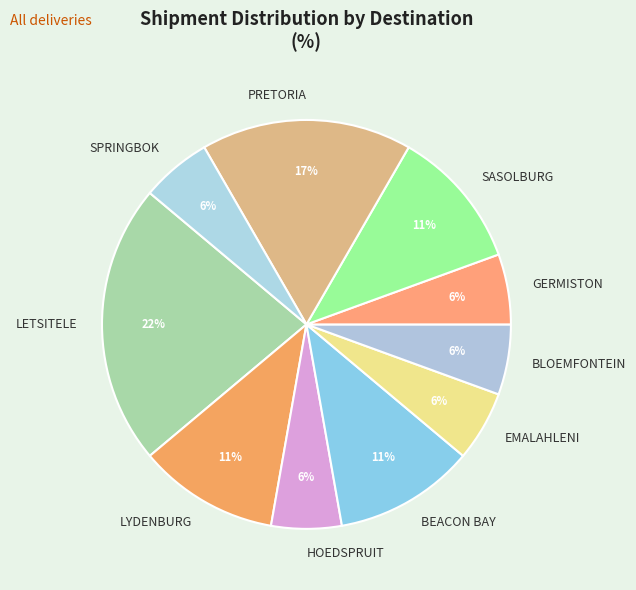

Which category has the biggest portion of the pie?

LETSITELE